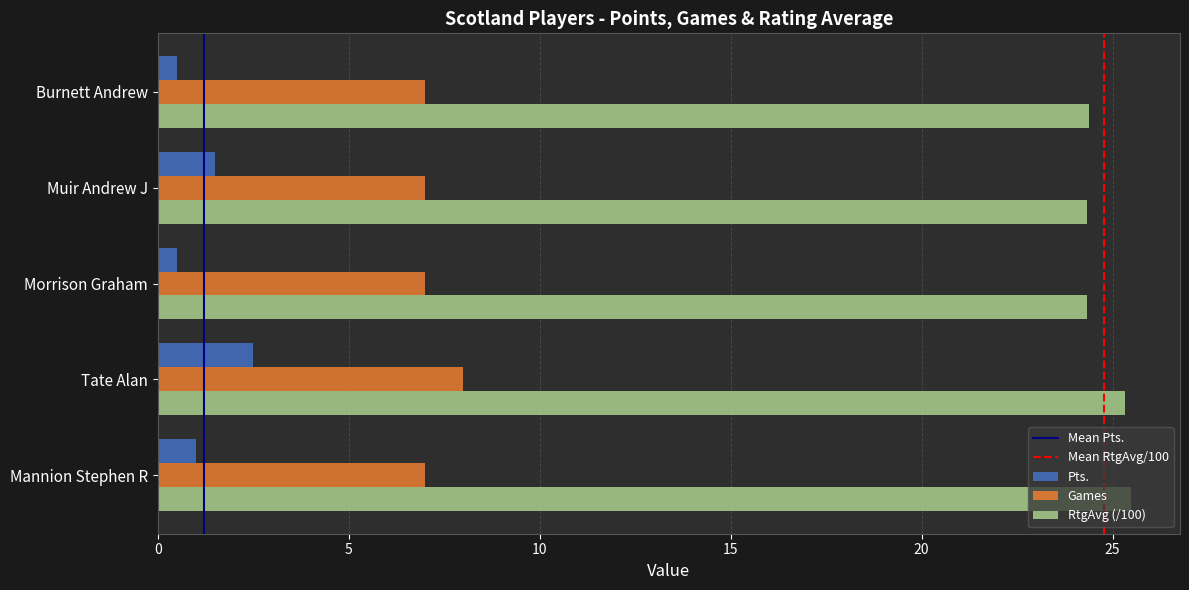

Rank the series by their average value, from lowest to highest.

Pts., Games, RtgAvg (/100)